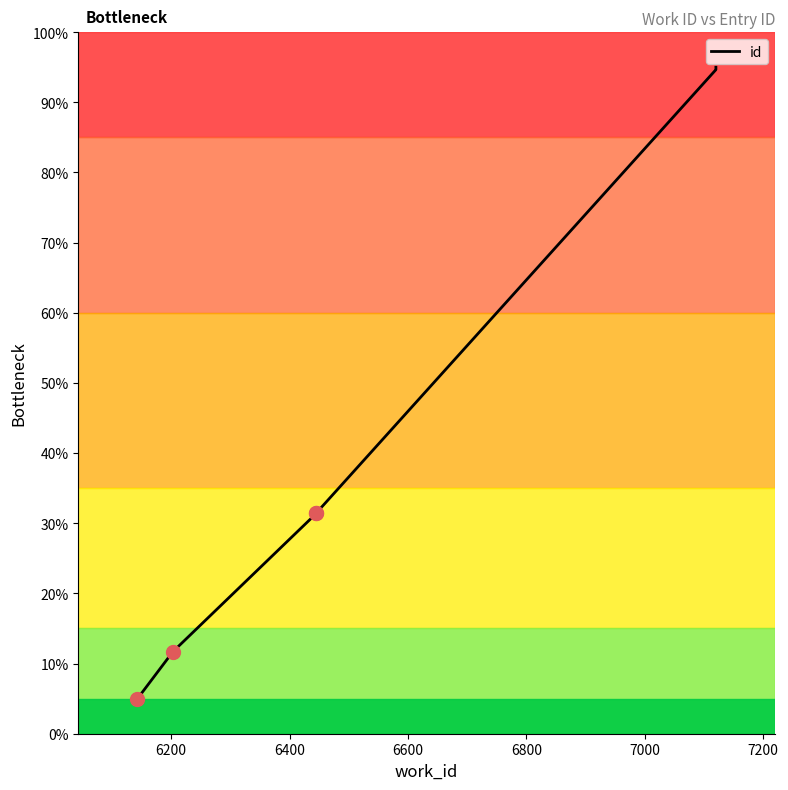

The value at 6800 is 158.2. True or false?

False